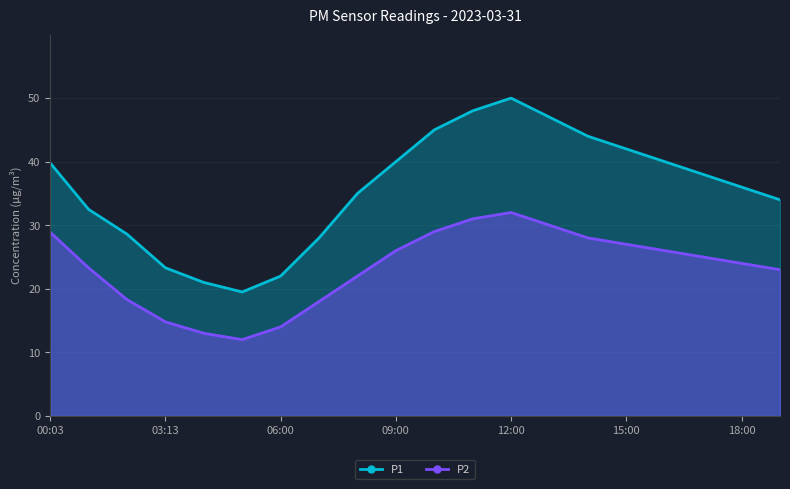

Which category has the highest value in the P2 series?

12:00